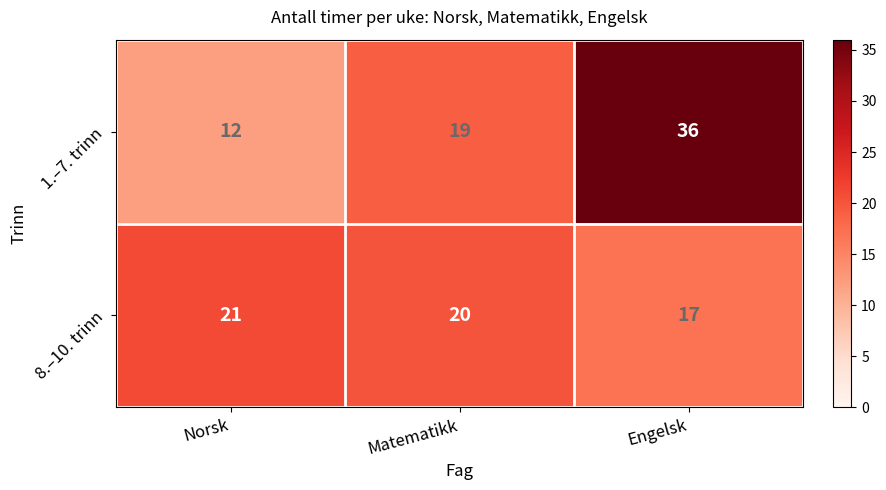

The value of 8.–10. trinn at Norsk is 35. True or false?

False